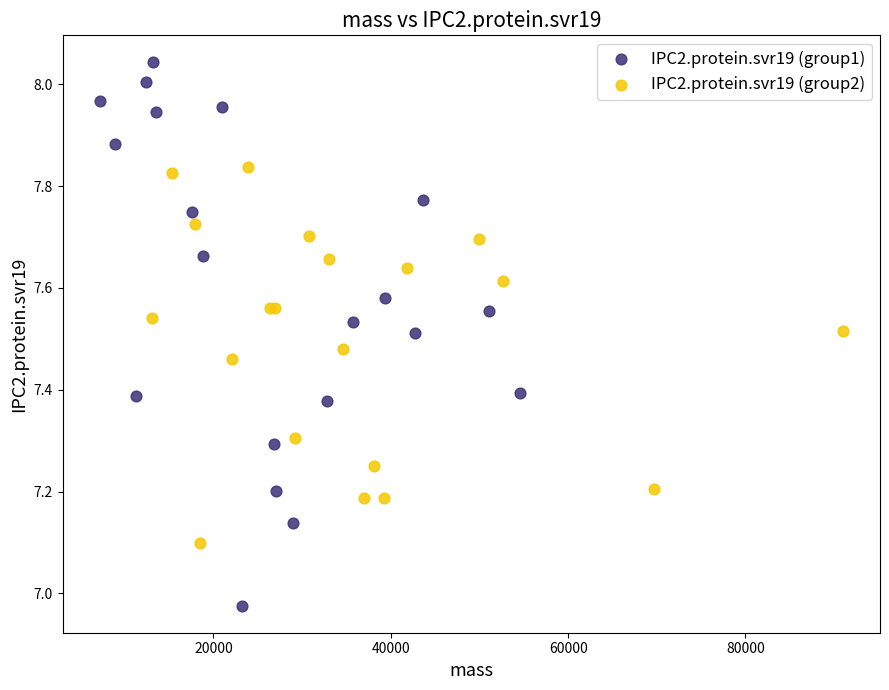

Which series has the widest spread of Y values?

IPC2.protein.svr19 (group1)